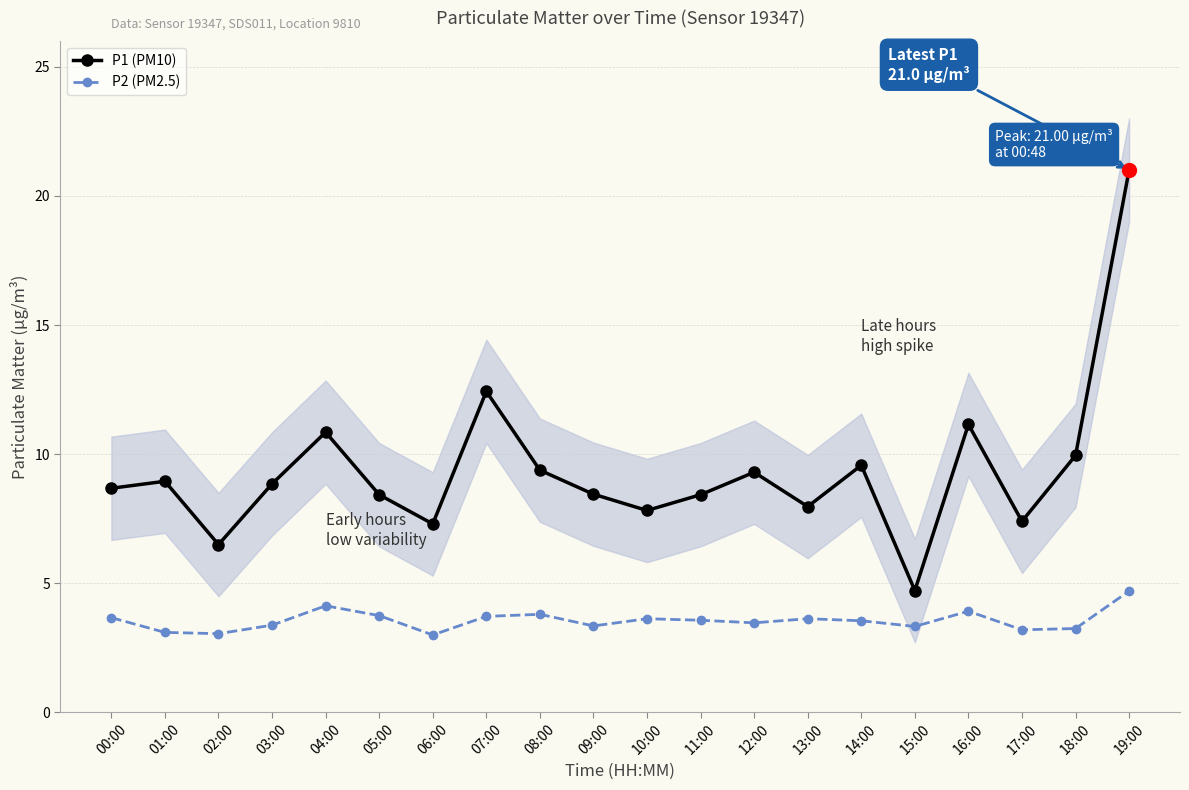

Rank the series at 11:00 from lowest to highest value.

P2 (PM2.5), P1 (PM10)